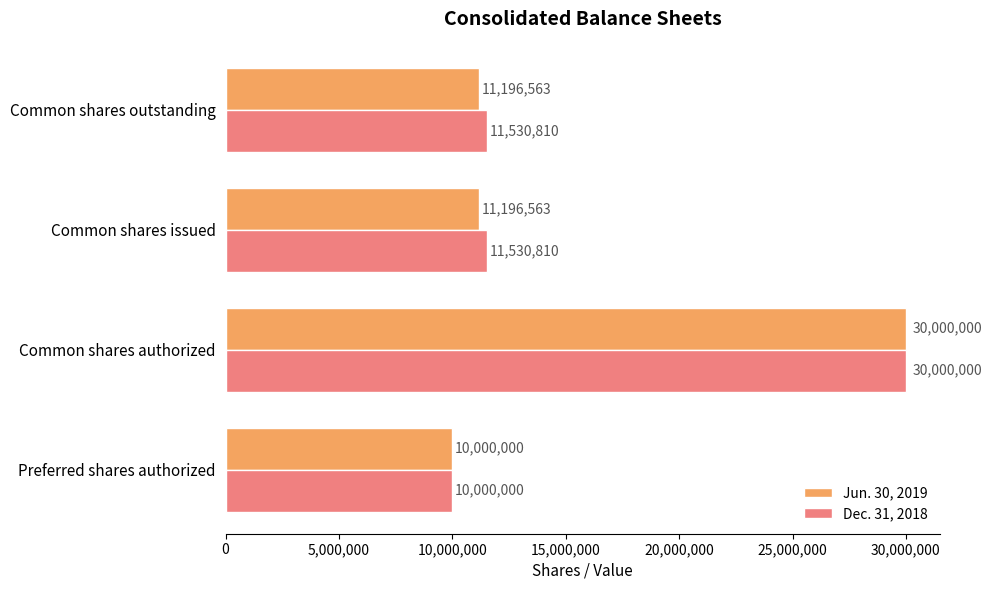

How many values in the Dec. 31, 2018 series are below 11530810?

1